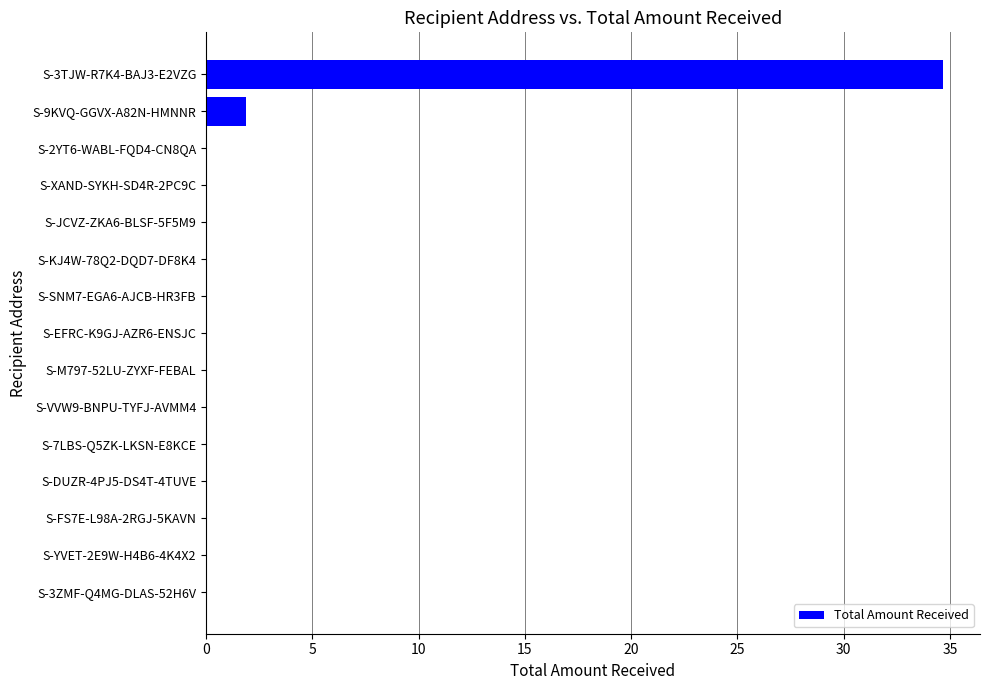

At which category does the chart reach its peak across all series?

S-3TJW-R7K4-BAJ3-E2VZG